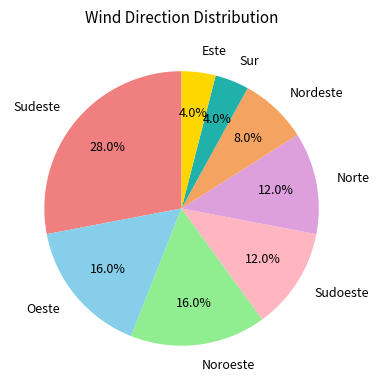

How many segments does this pie chart have?

8